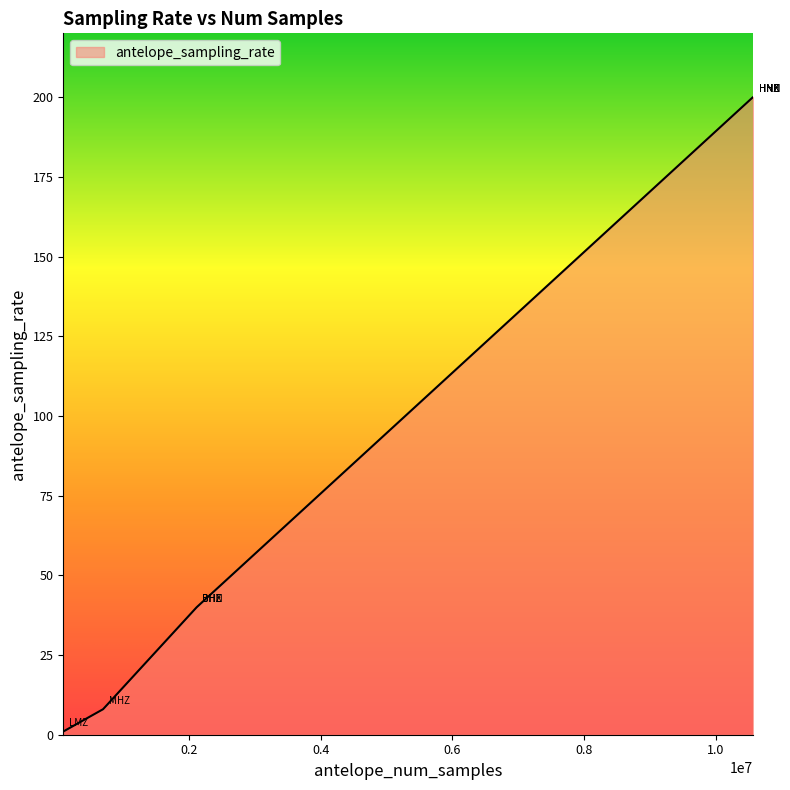

What is the greatest value displayed?

200